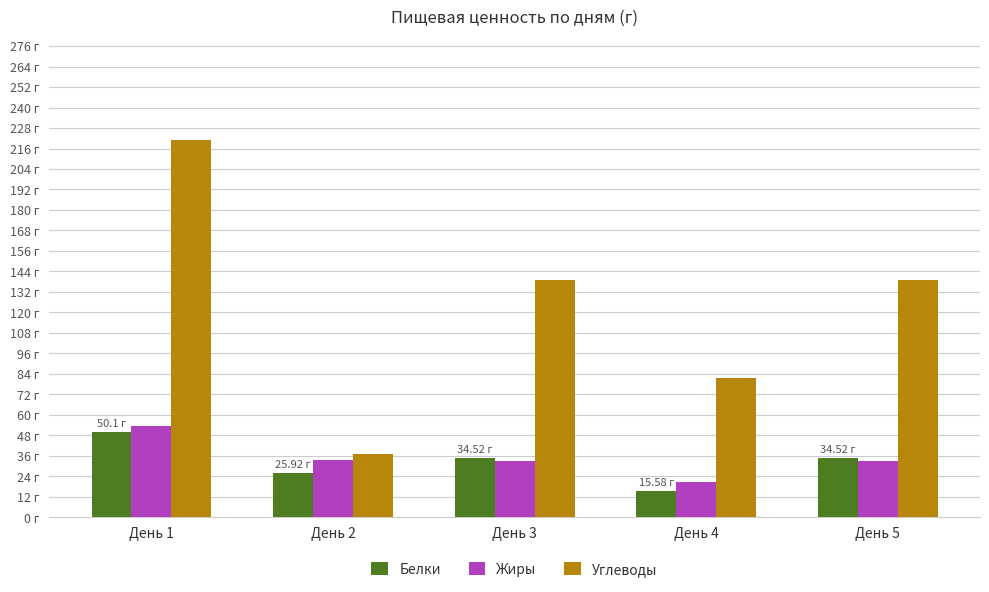

What is the value of the Углеводы bar at the 3rd from the left?

139.2